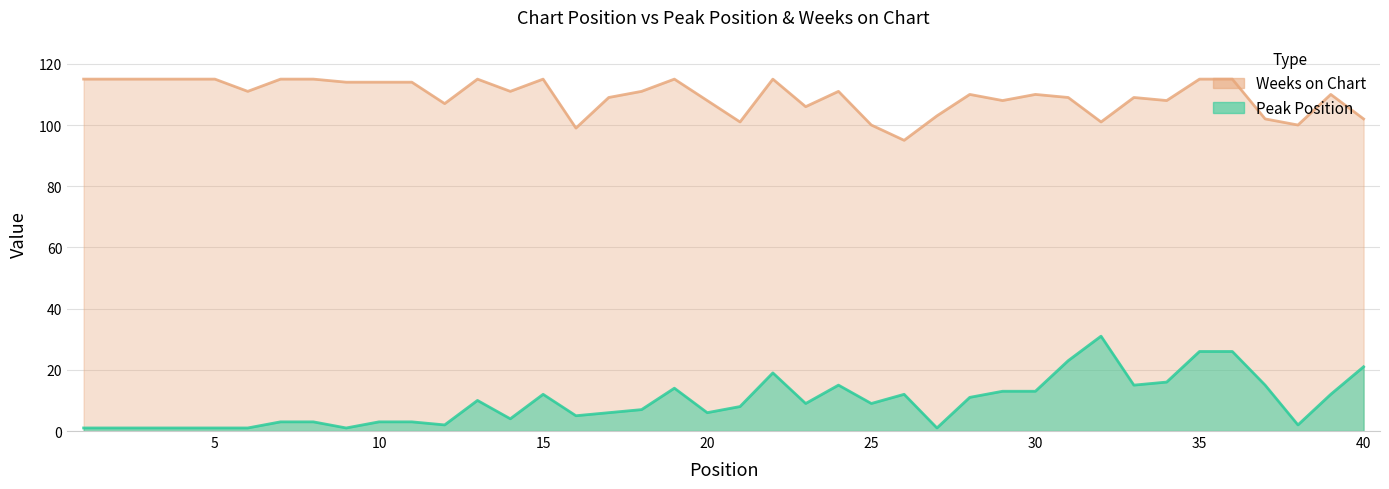

At which category is the sum across all series the highest?

35